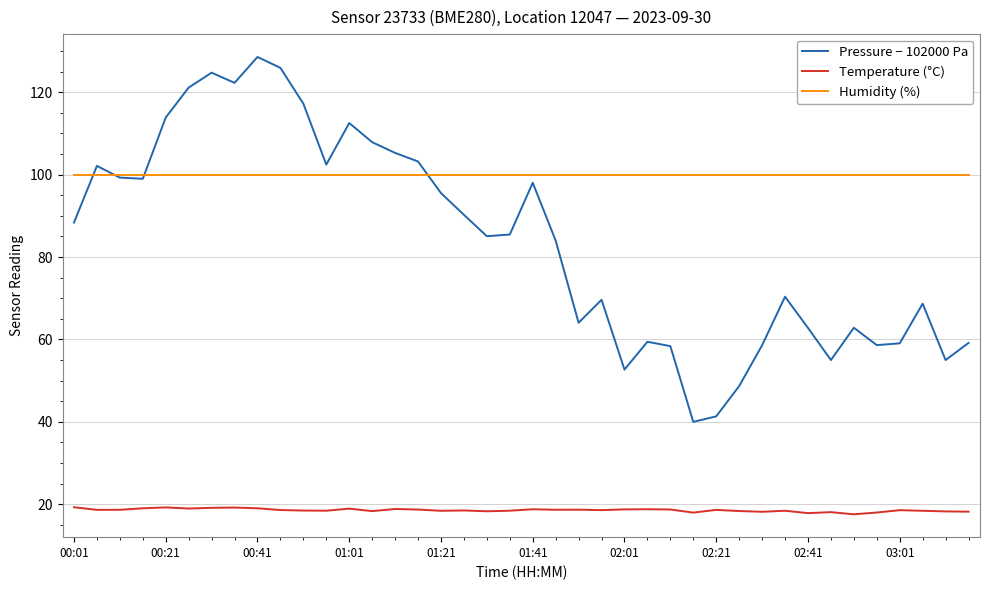

What is the minimum value for Temperature (°C)?

17.6